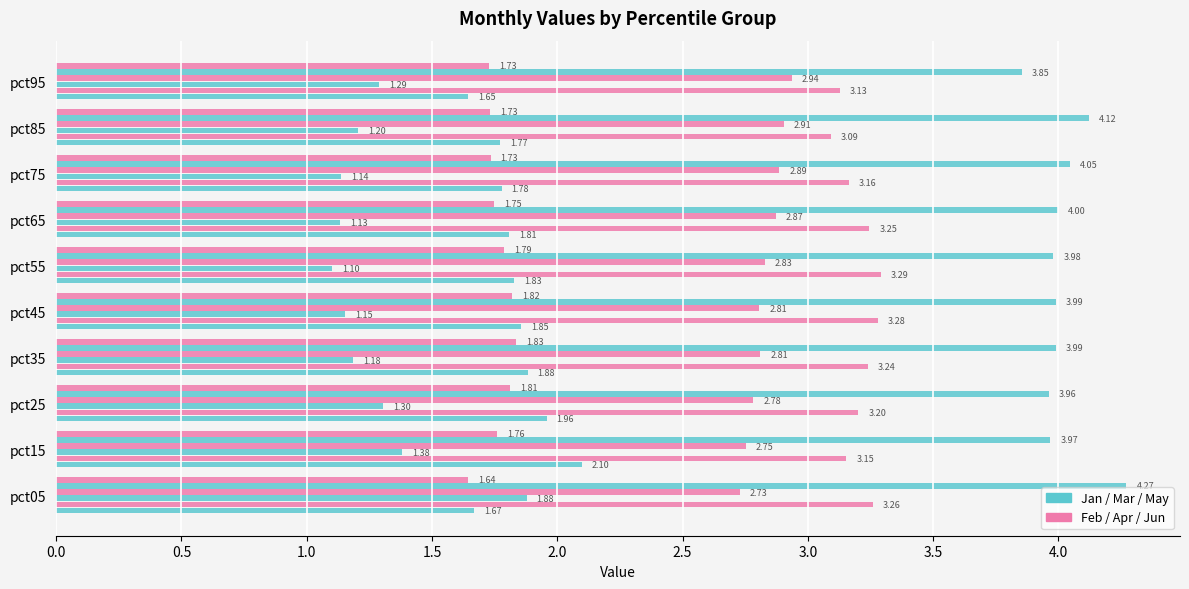

Count the number of data series in this chart.

6